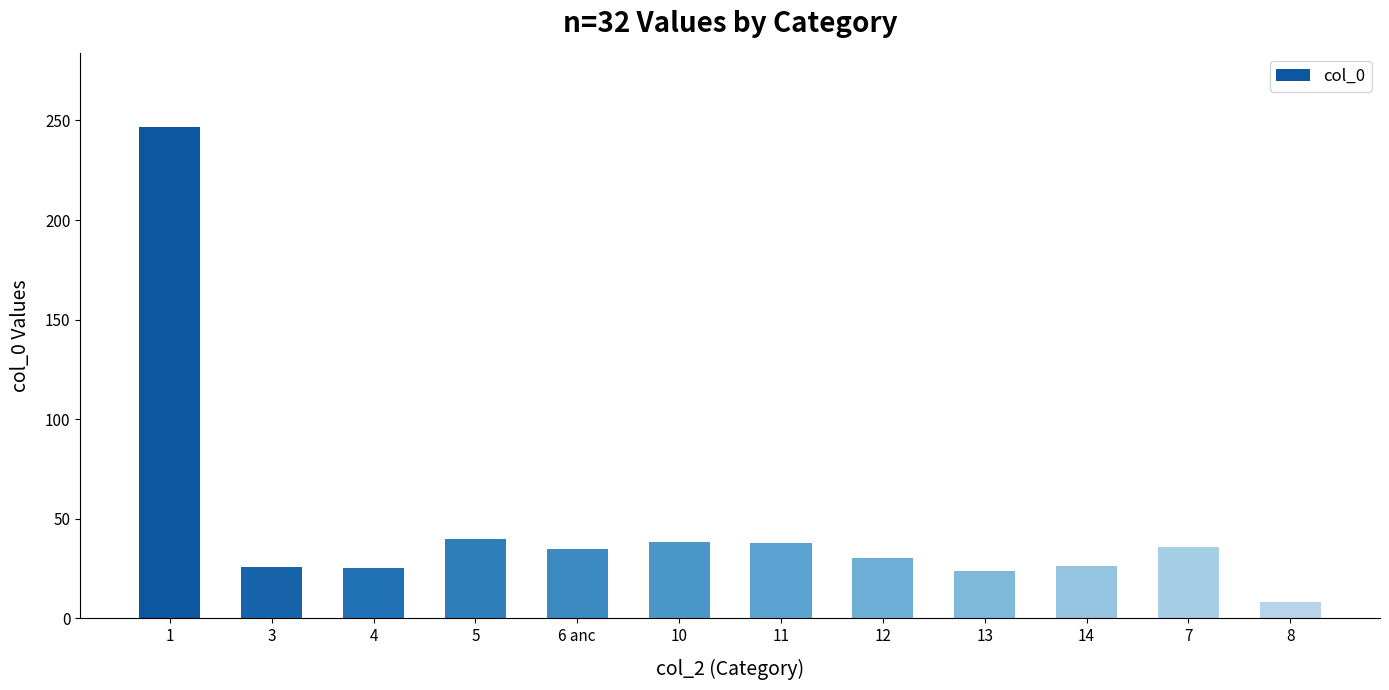

Does the chart contain any negative values?

No